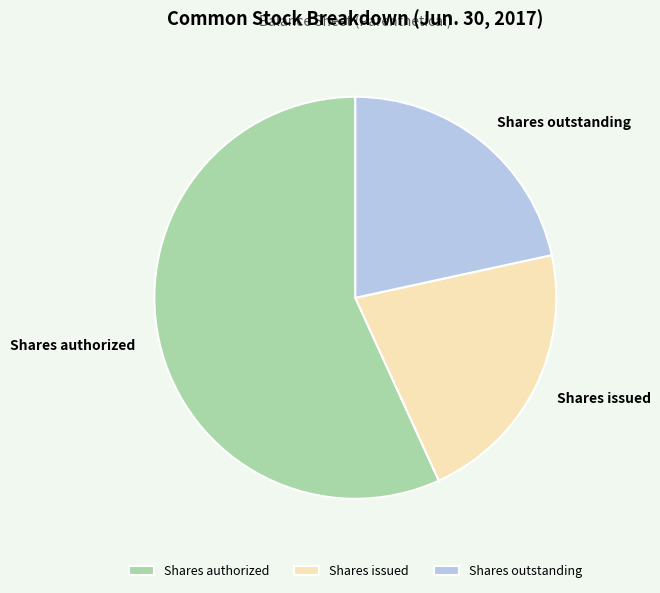

True or false: Shares outstanding accounts for 22% of the total.

True